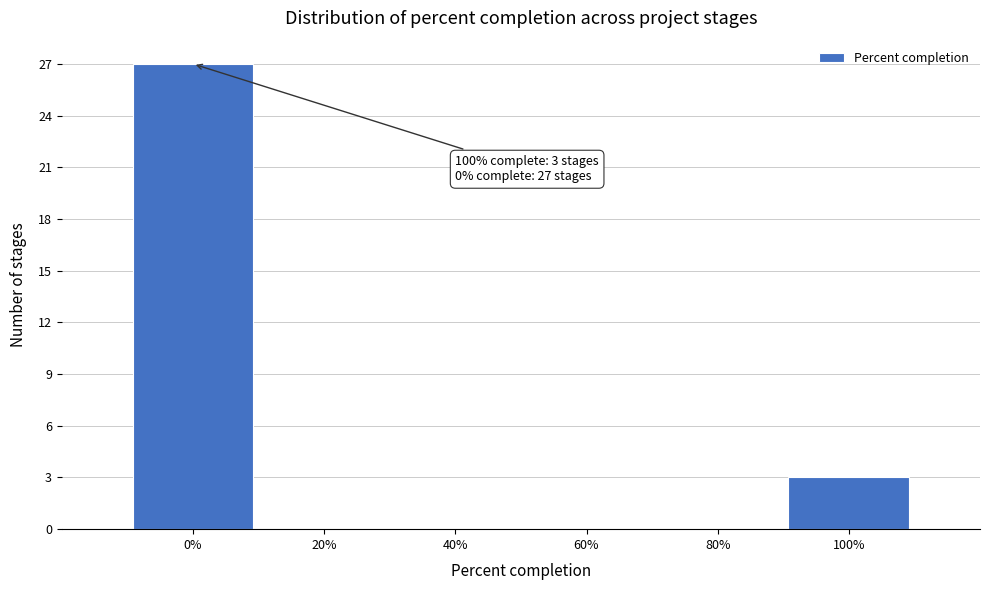

Over which range of the x-axis is the bar tallest?

-10 to 10